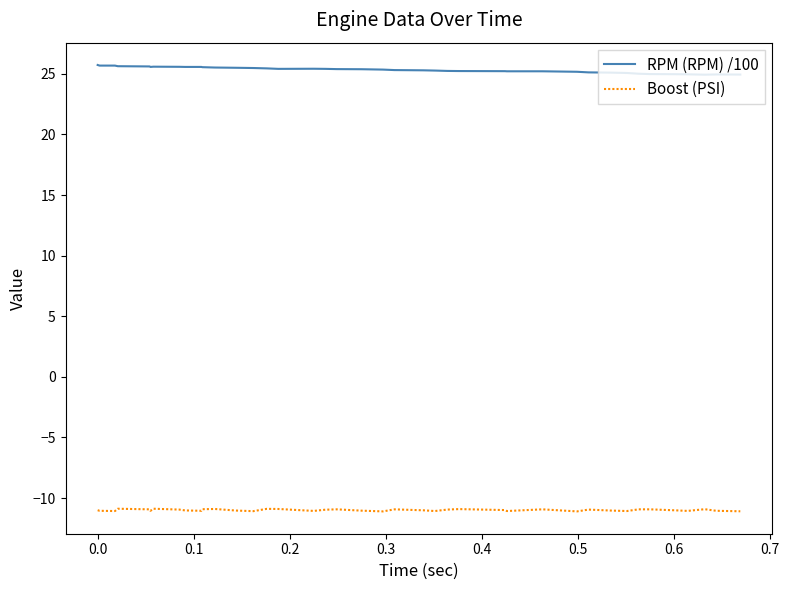

What are all the series names shown in the legend?

RPM (RPM) /100, Boost (PSI)